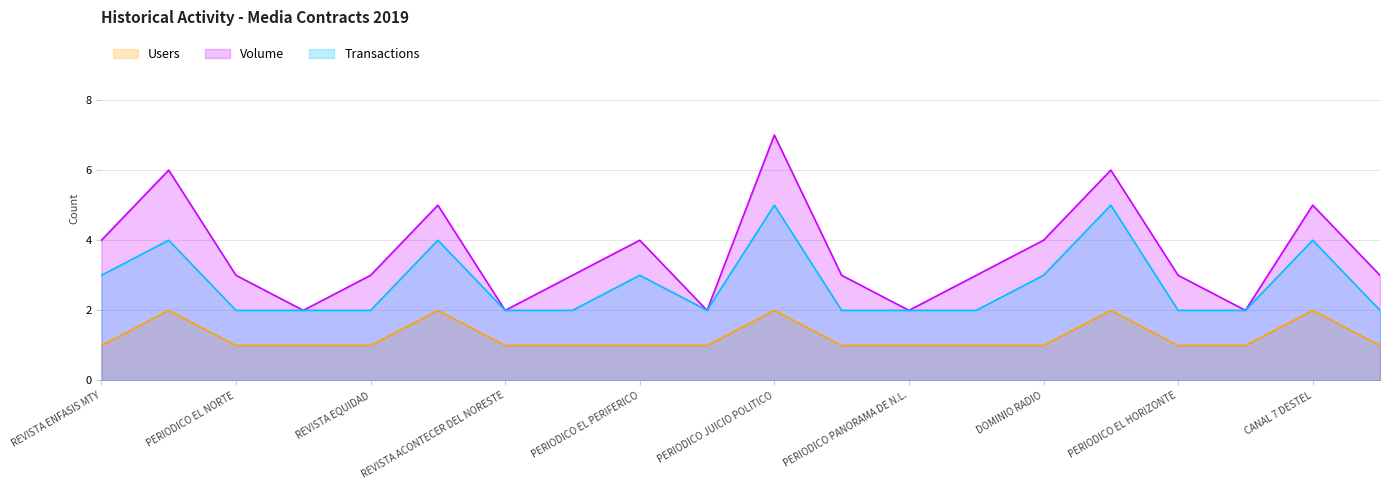

In Volume, how many points are higher than both neighbors (excluding endpoints)?

6